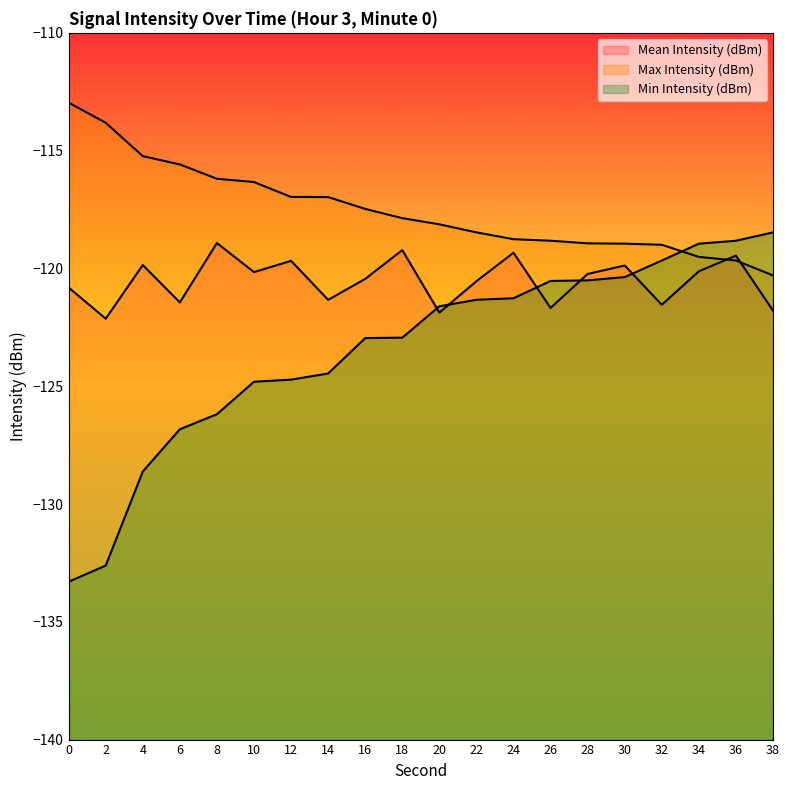

What is the minimum value shown in the chart?

-133.3